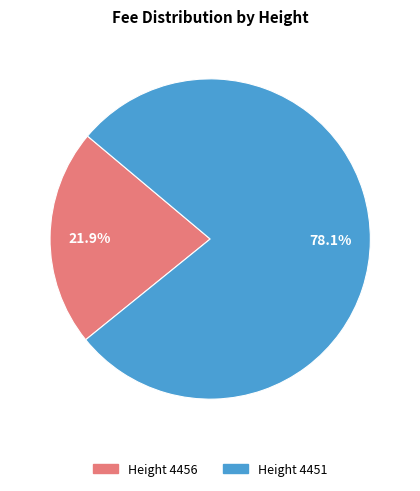

How many slices are in this pie chart?

2